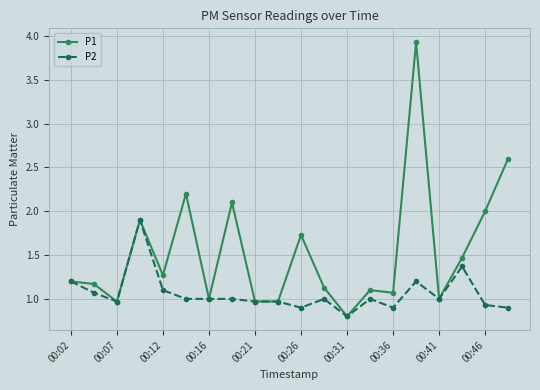

True or false: P1 has more than 1 points higher than both neighbors.

True